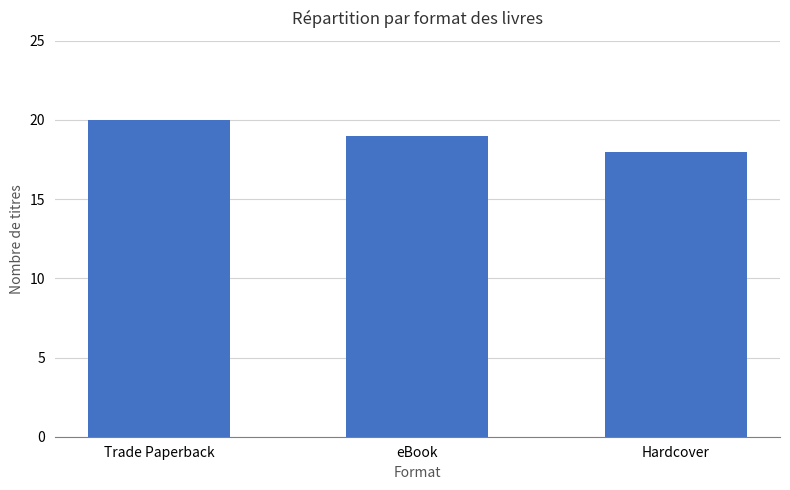

What is the minimum value shown in the chart?

18